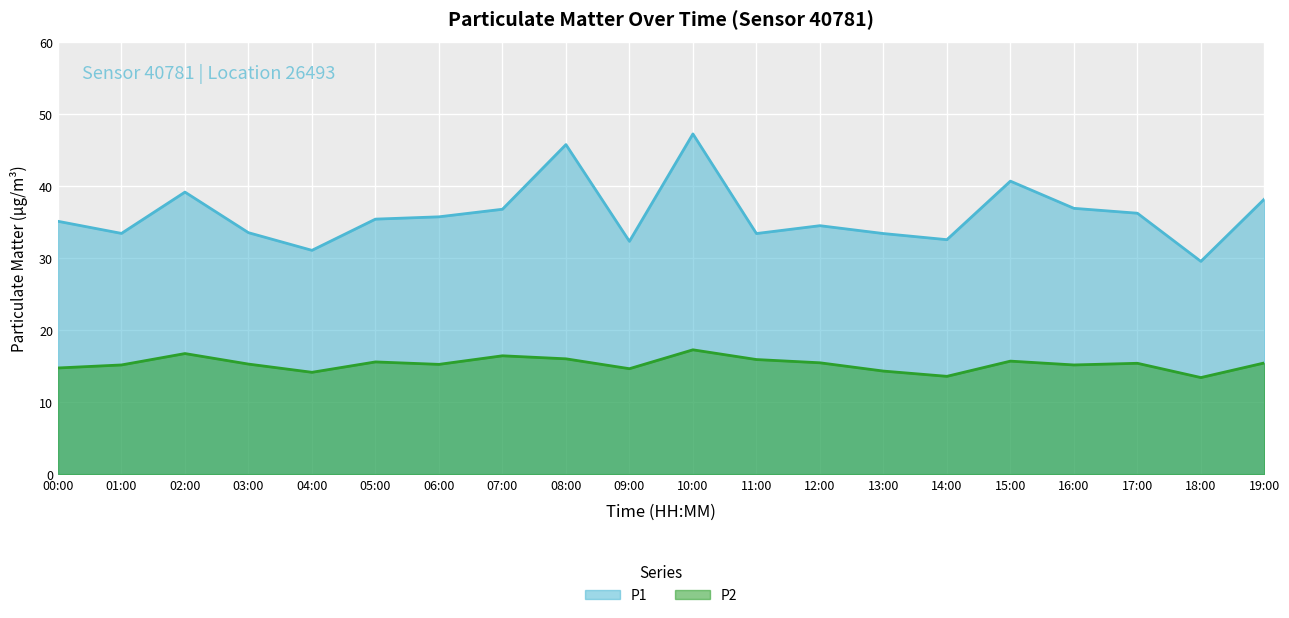

What is the difference between the second highest and minimum values in the P1 series?

16.2